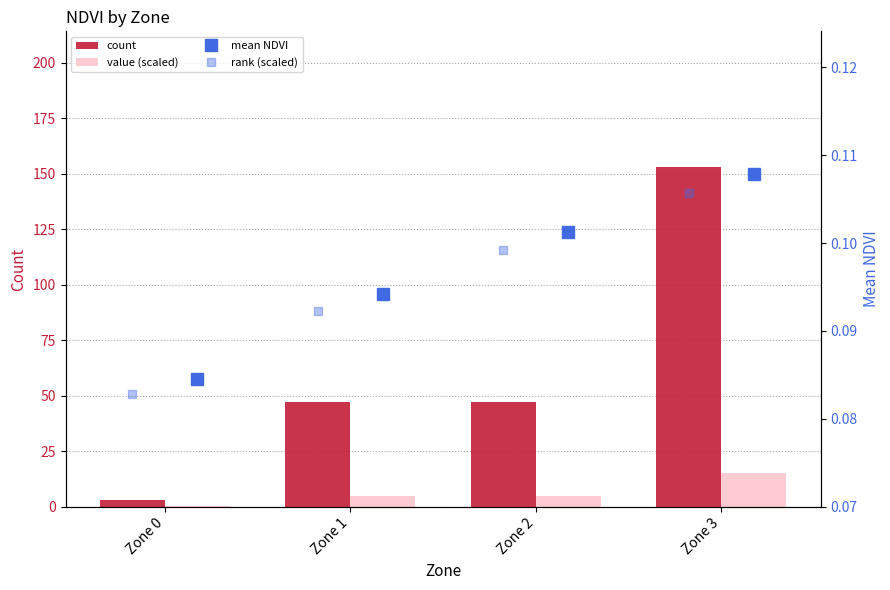

What is the average value of the count series?

62.5